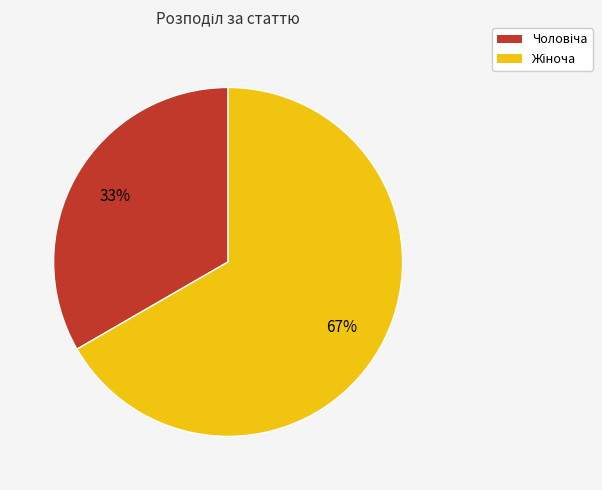

To the nearest percent, what is the average slice percentage?

50%